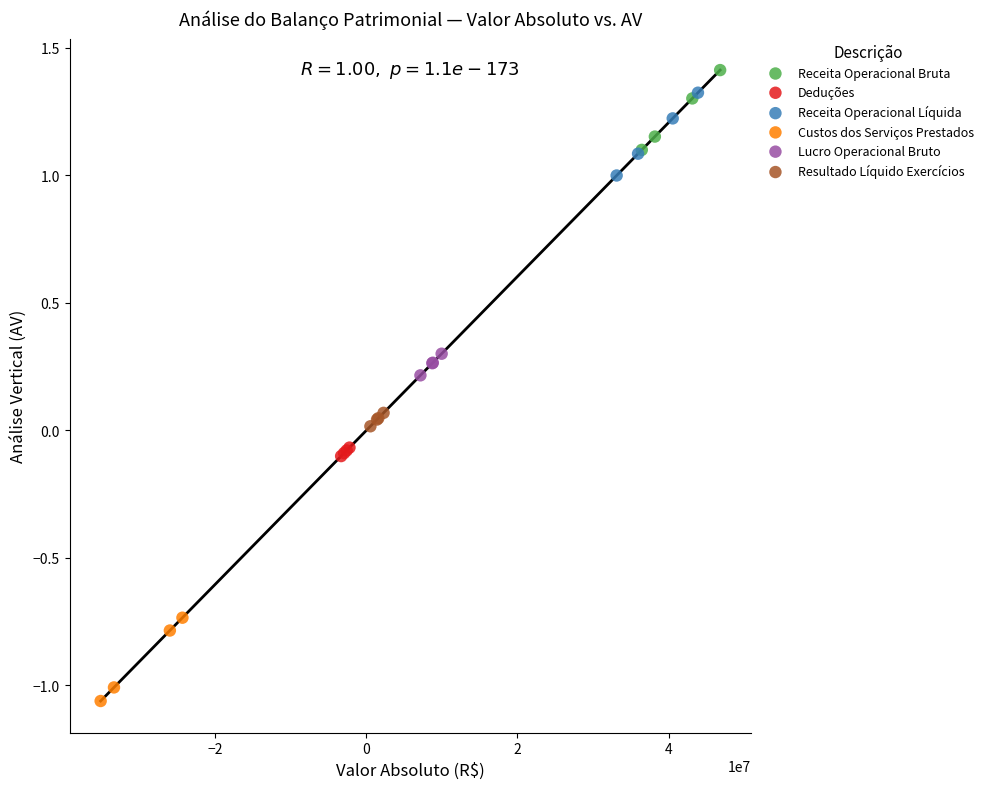

Which series contains the lowest Y value?

Custos dos Serviços Prestados